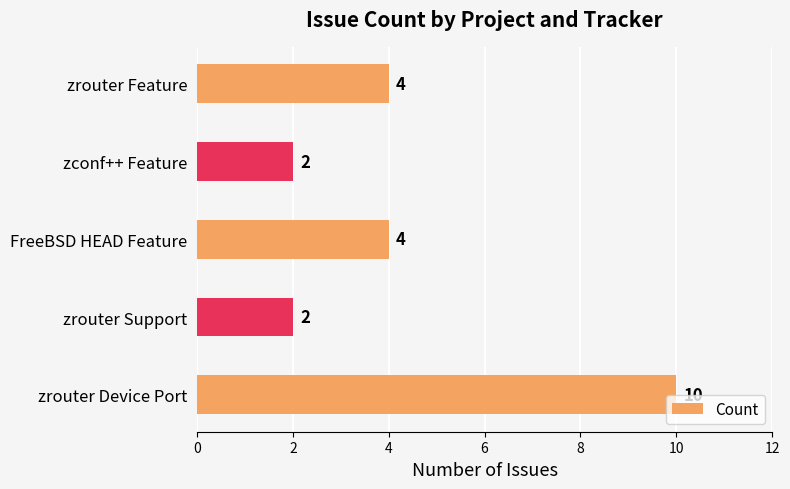

Reading bottom to top, transcribe all the data shown in this chart.

10	2	4	2	4